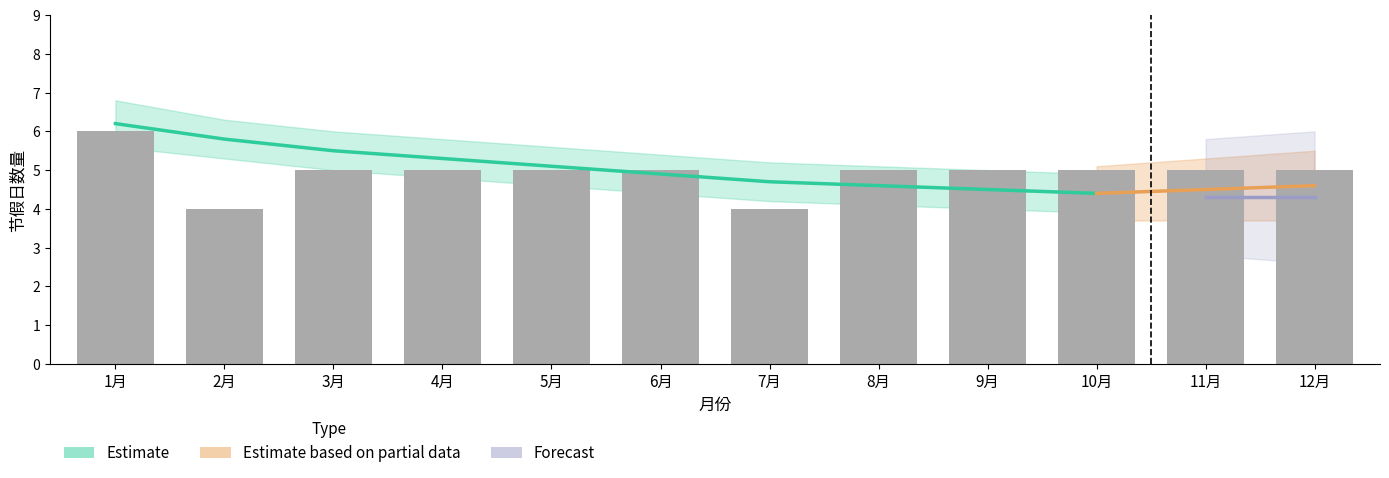

What is the label of the 5th bar from the left?

5月